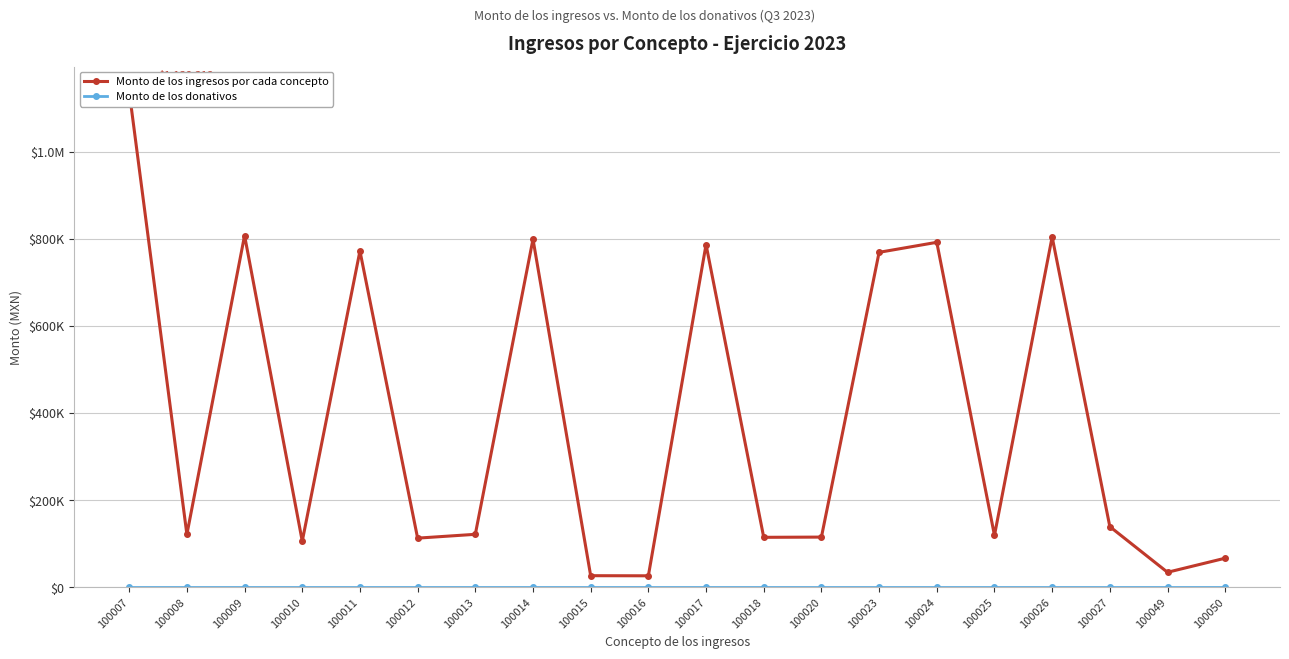

Rank the series by their maximum value, from highest to lowest.

Monto de los ingresos por cada concepto, Monto de los donativos